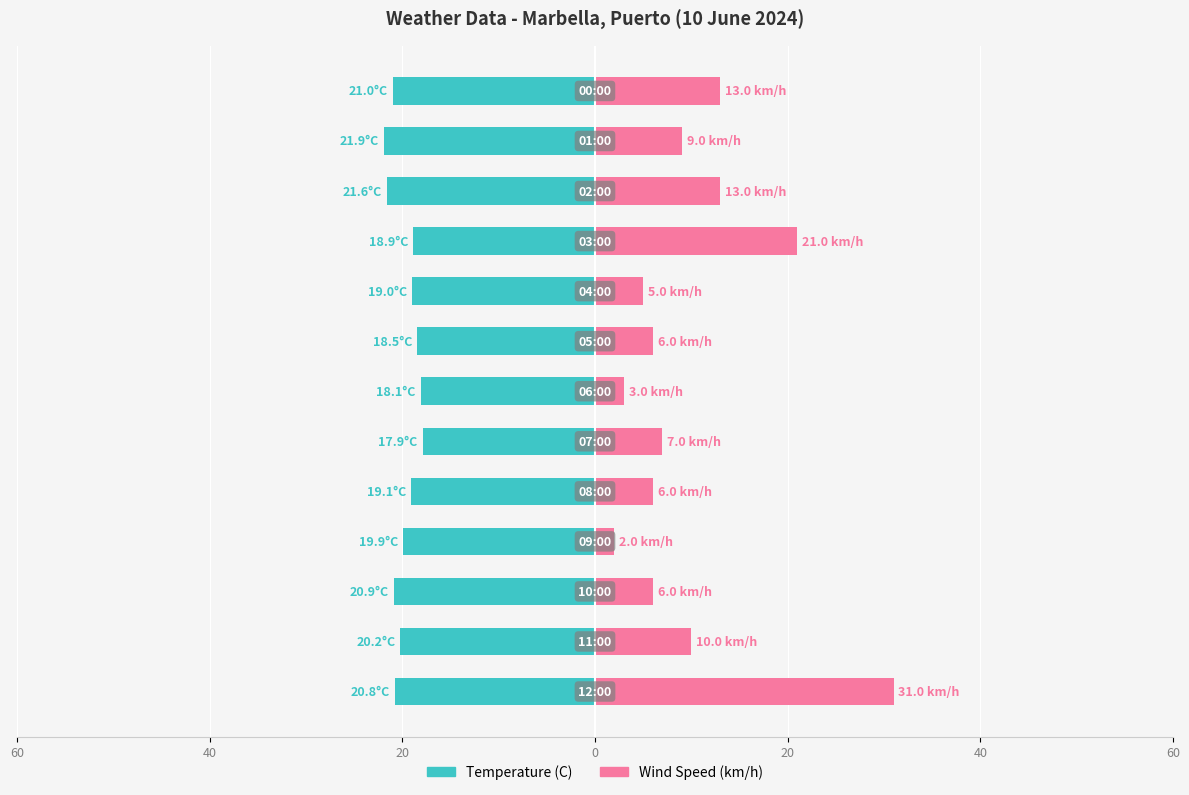

At how many categories does at least one series exceed 30?

1